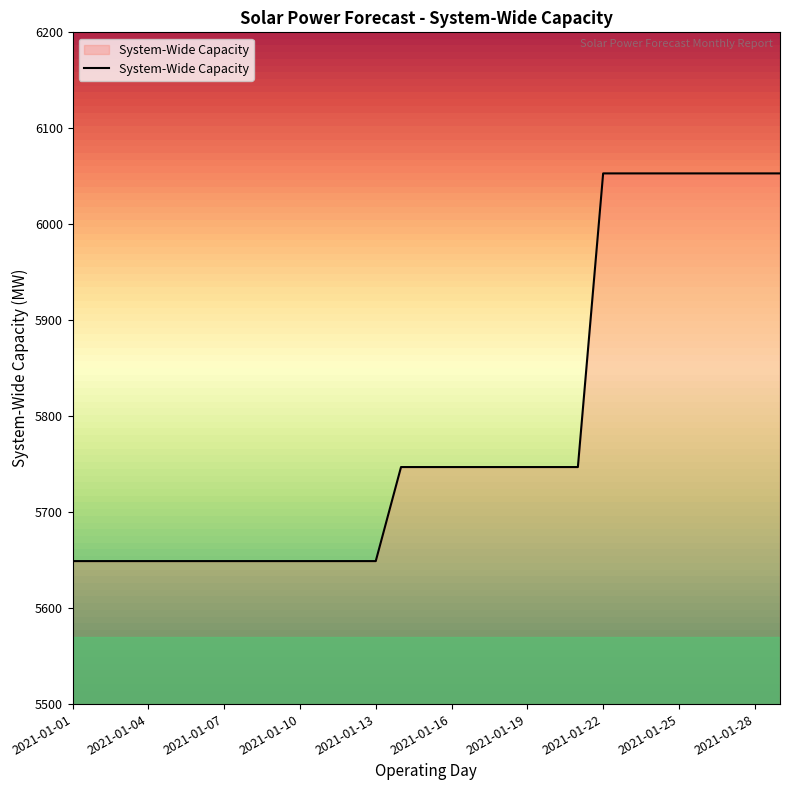

What is the smallest value displayed?

5649